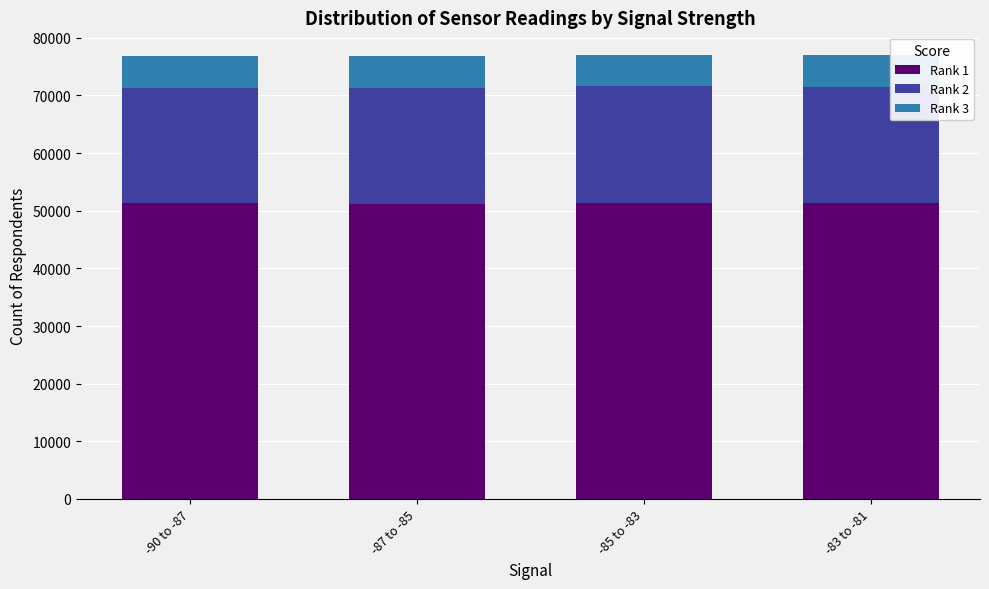

What is the minimum value for Rank 1?

51204.7